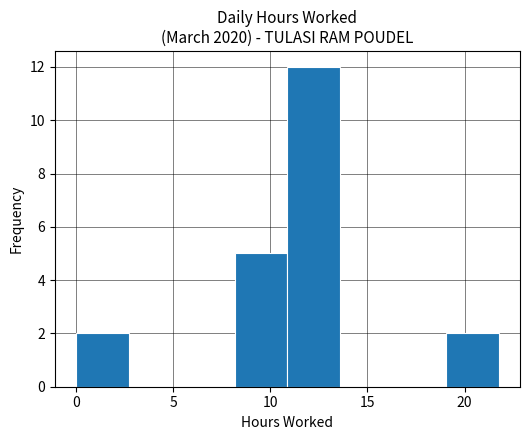

What is the height of the bar covering 0.0 to 2.5 on the x-axis? Neither the bar edges nor the heights are printed on the chart, so give them approximately, as read against the axes.

2